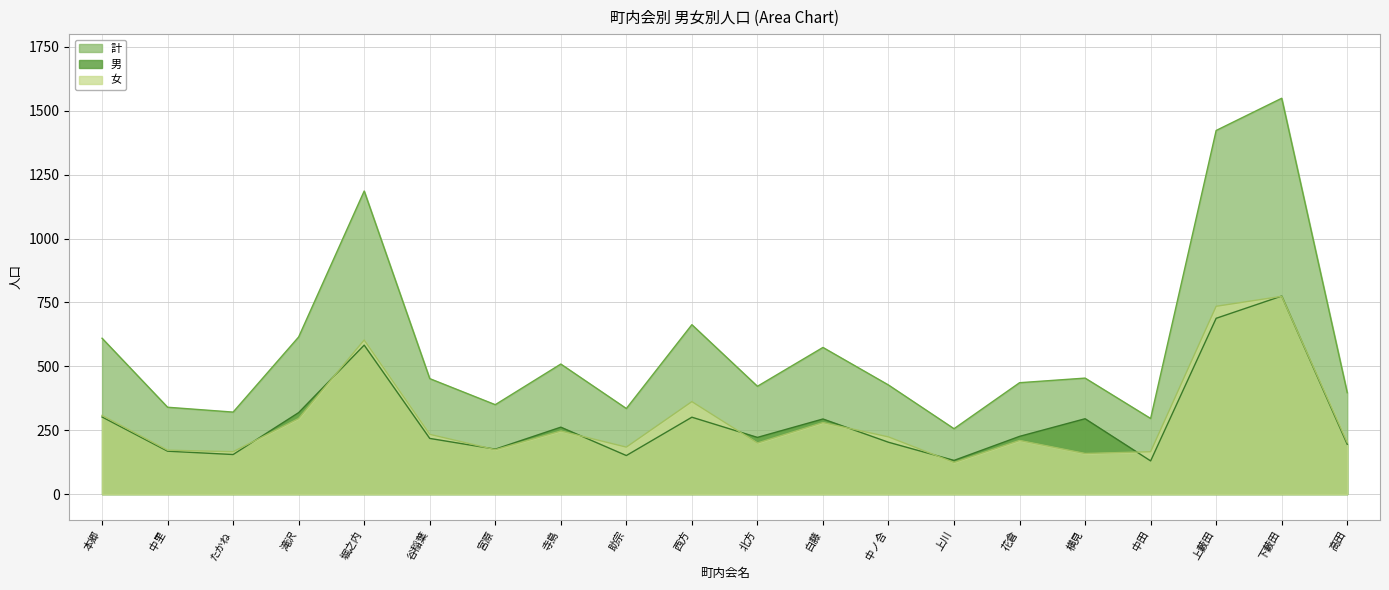

True or false: 計 has more than 0 points higher than both neighbors.

True